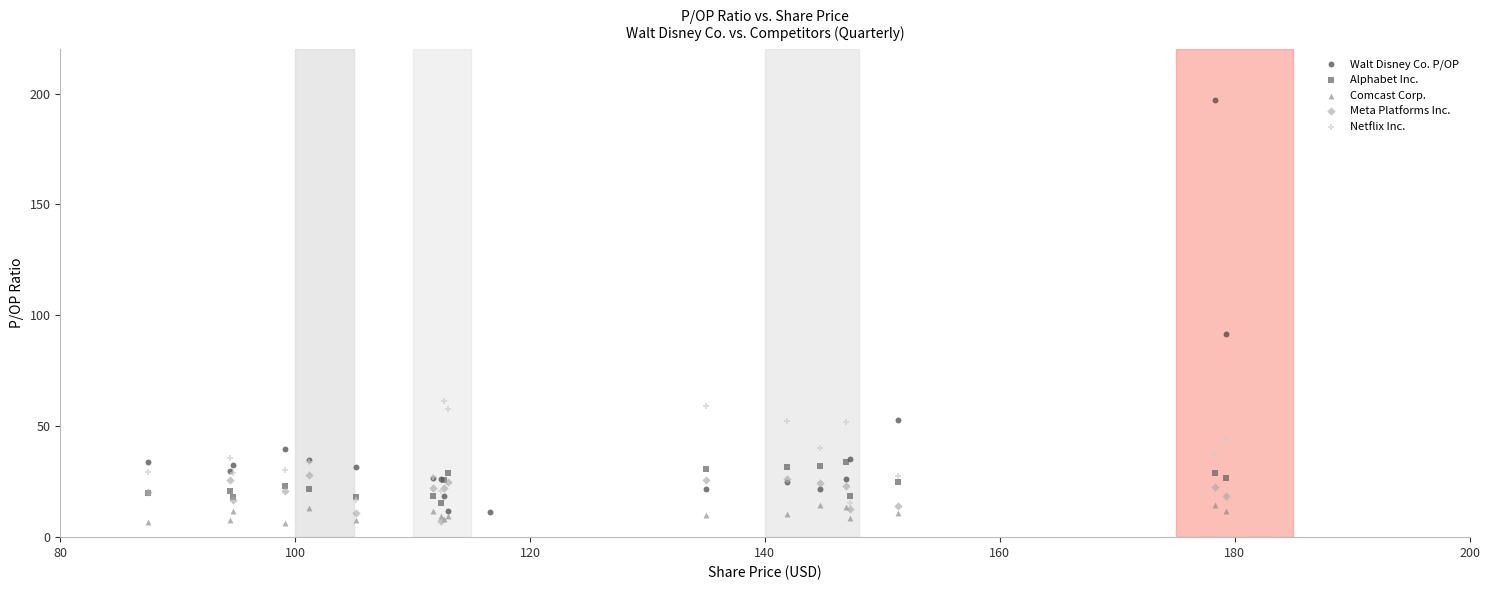

Which series contains the highest Y value?

Walt Disney Co. P/OP